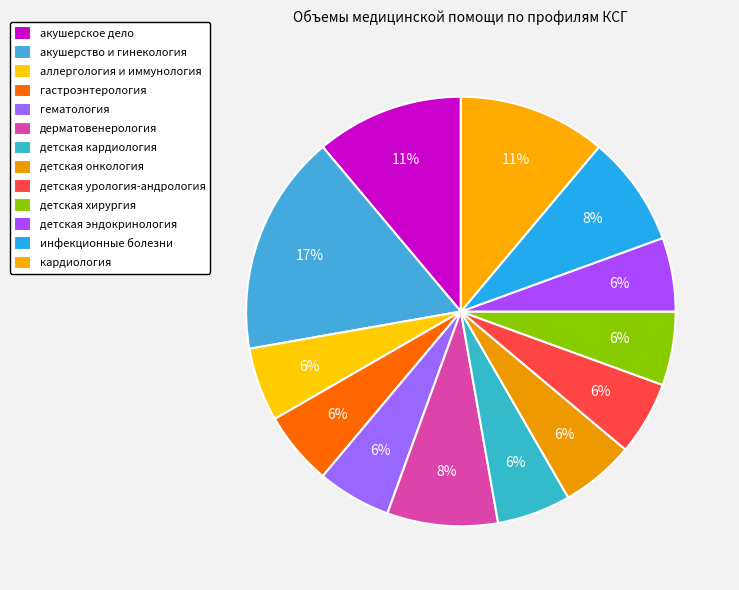

True or false: детская эндокринология accounts for 6% of the total.

True